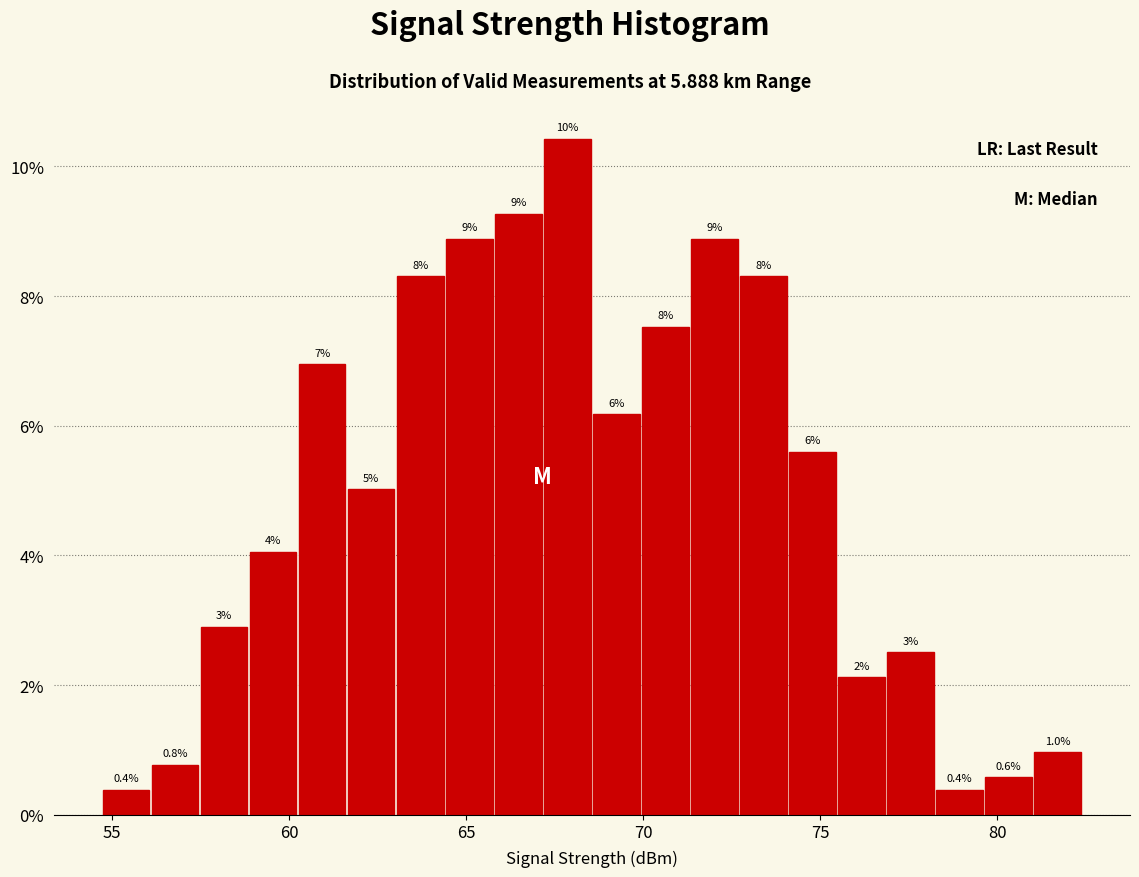

Read against the x-axis, roughly where is the centre of the tallest bar?

68.0